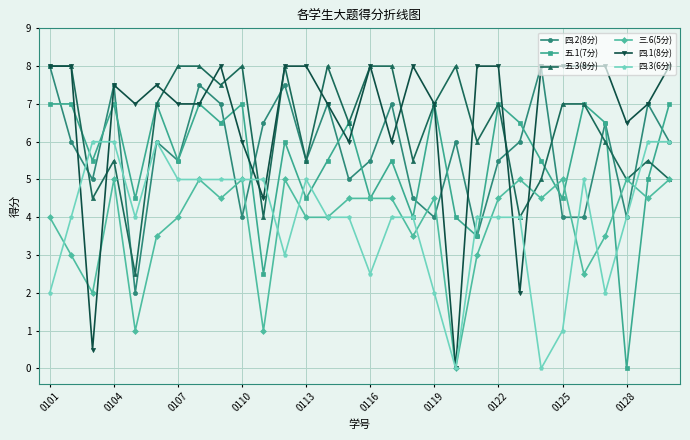

Count the 三.6(5分) values in the range 3 to 5.

25